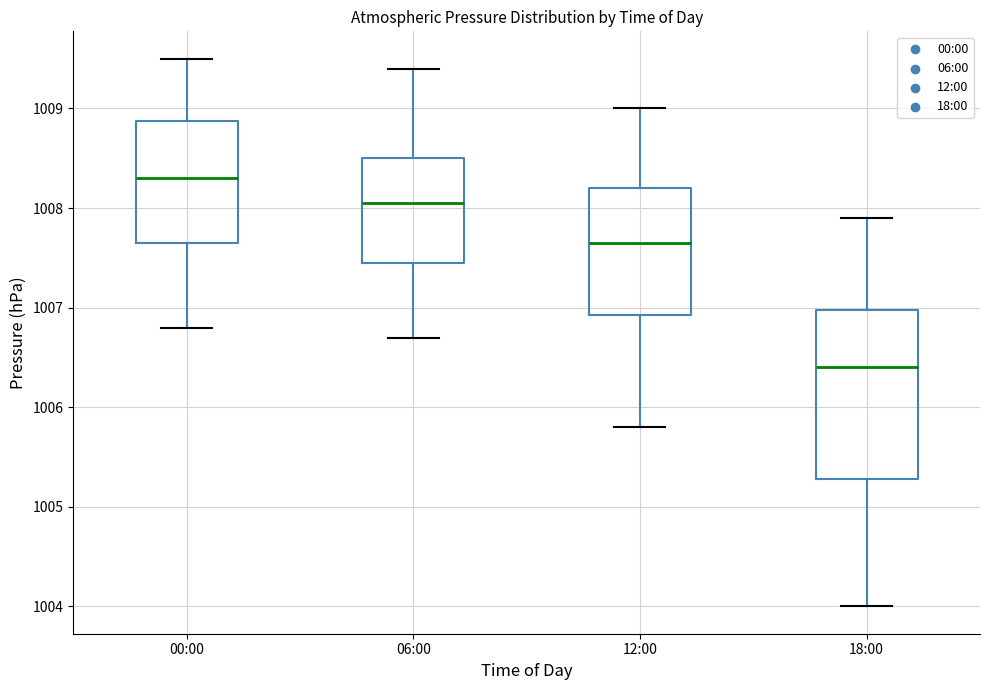

Which box's median line is the lowest?

18:00